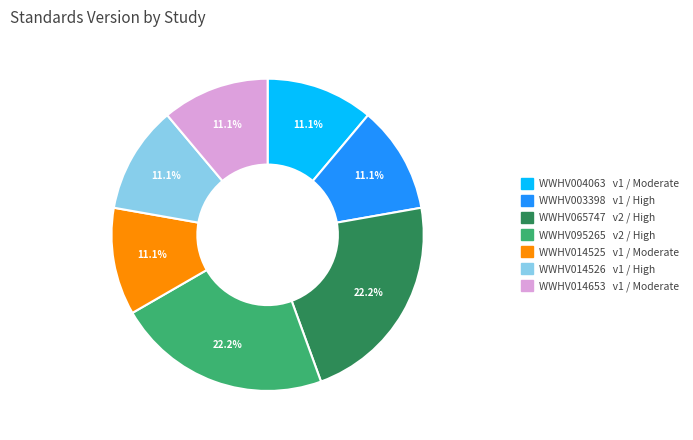

Approximately how many times larger is the value at WWHV003398 compared to WWHV065747?

0.5